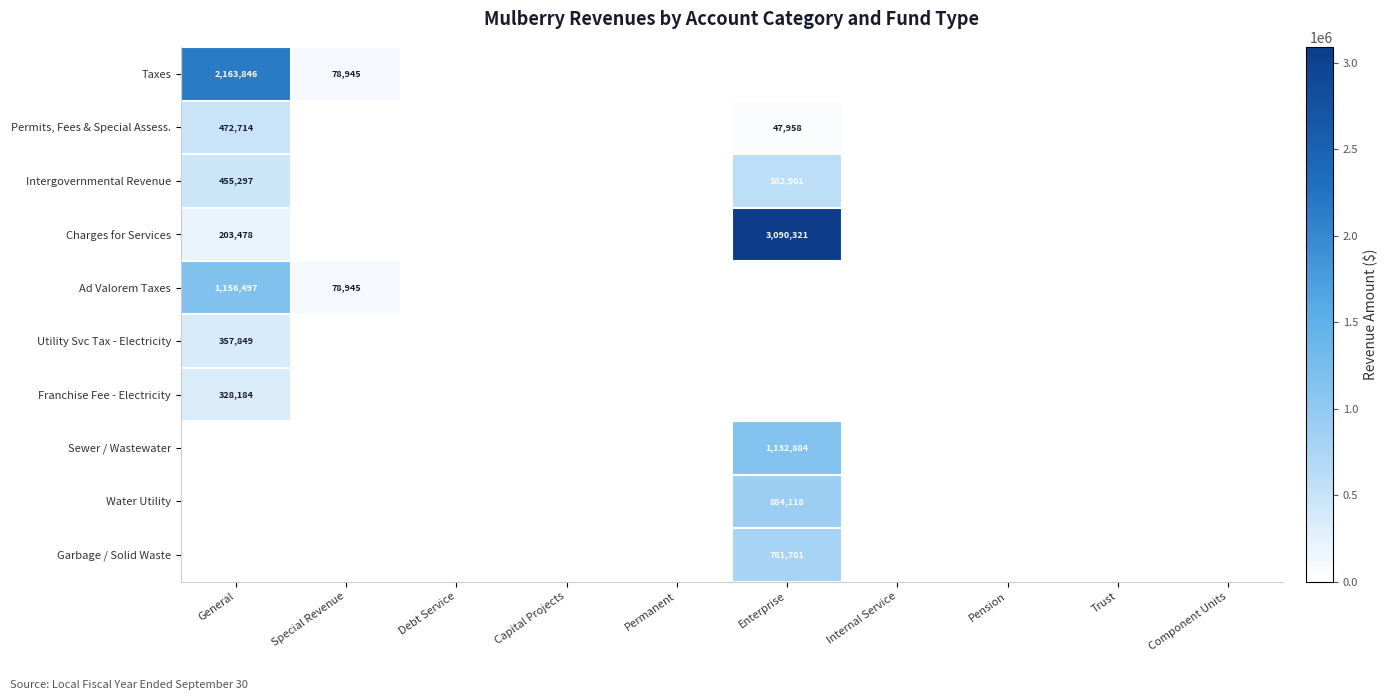

At how many categories does at least one series exceed 1656903?

2